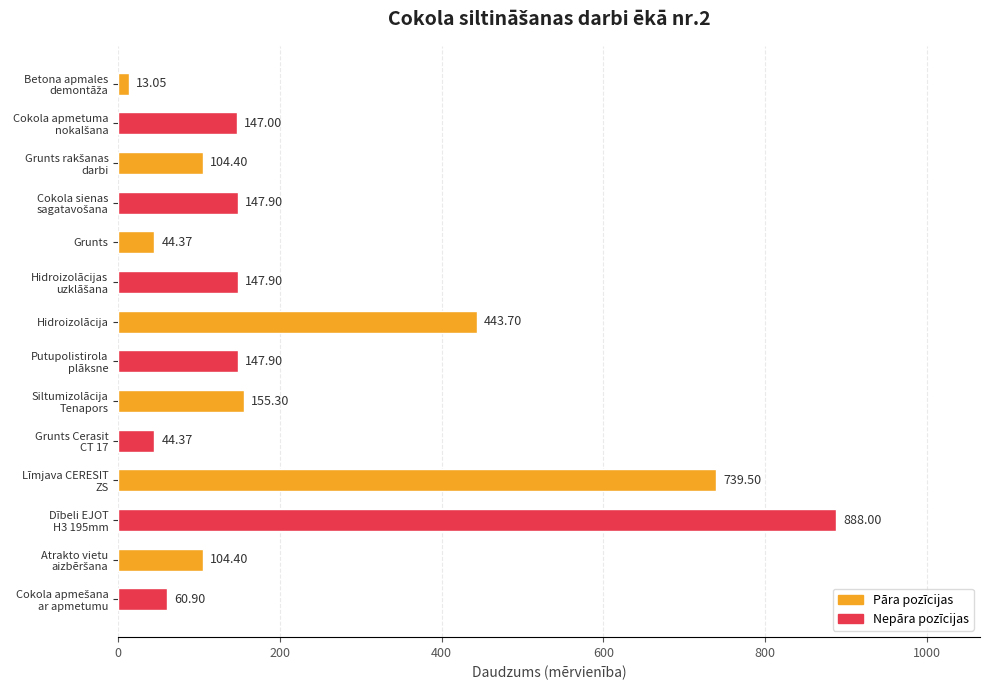

What is the sum of all values?

3188.7